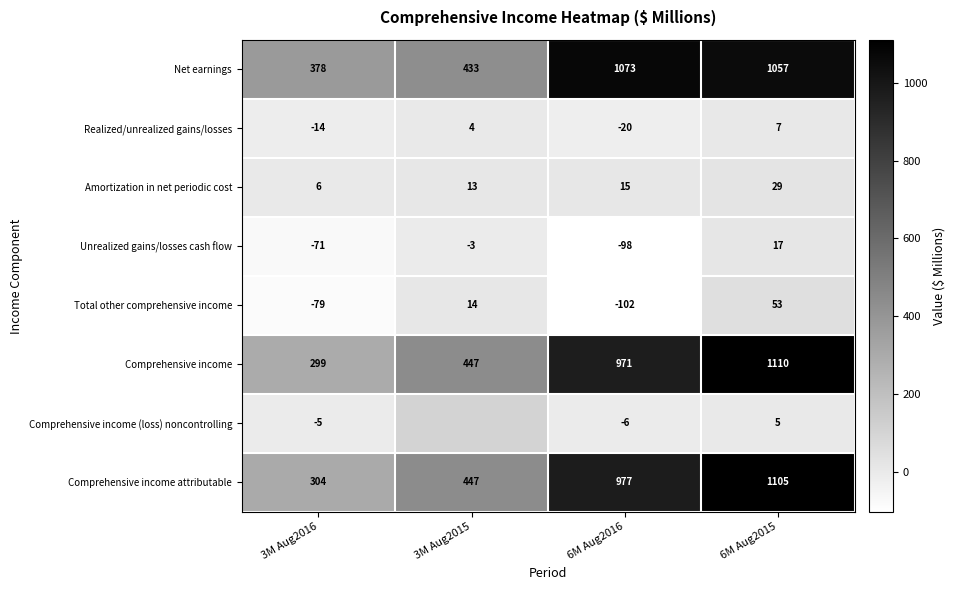

How many positive values does the Total other comprehensive income series have?

2